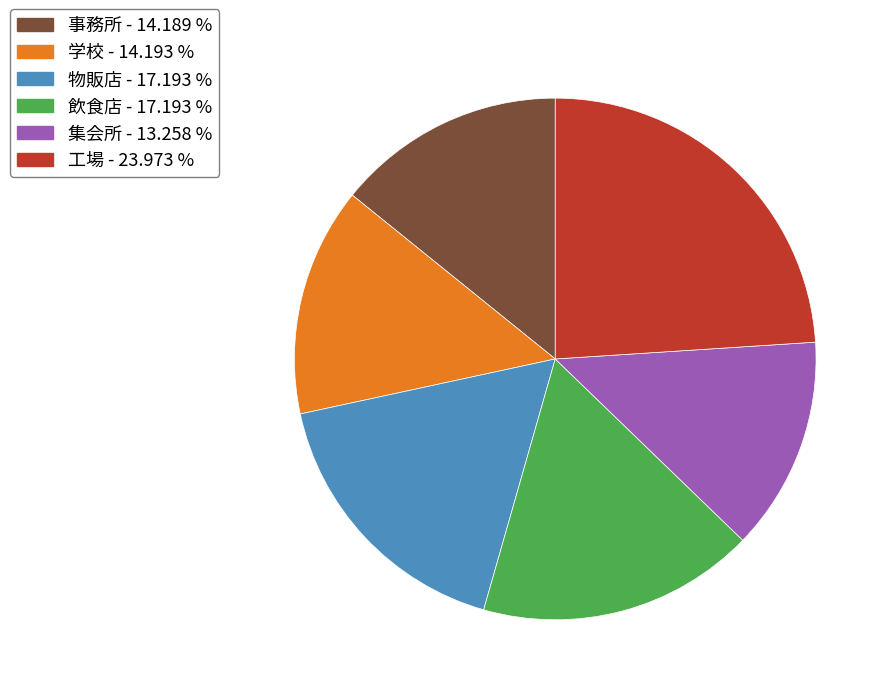

Do 物販店 and 工場 together represent more than half of the pie?

No